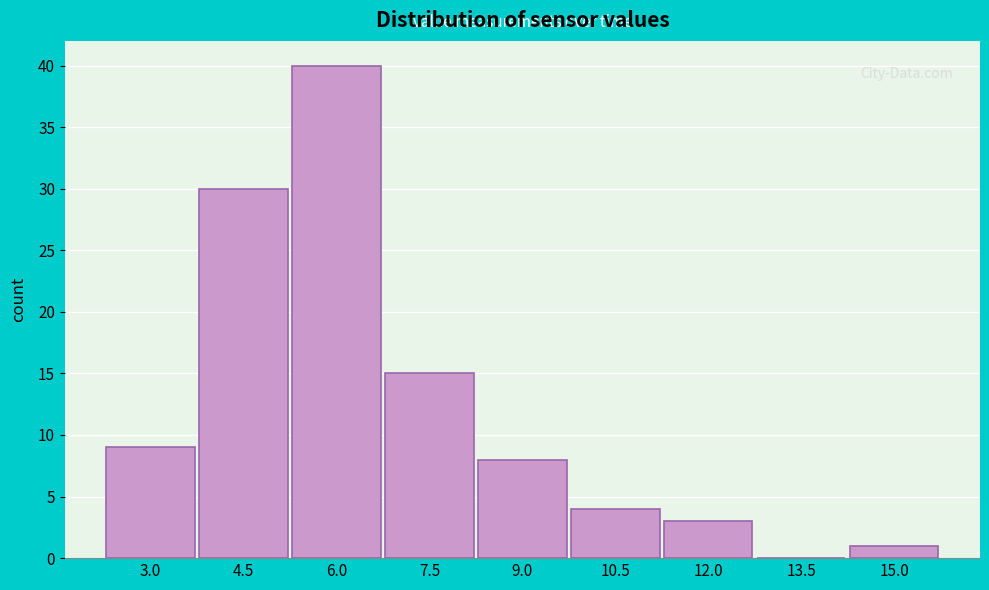

Reading left to right, list all the values displayed in this chart.

3.0=9	4.5=30	6.0=40	7.5=15	9.0=8	10.5=4	12.0=3	13.5=0	15.0=1